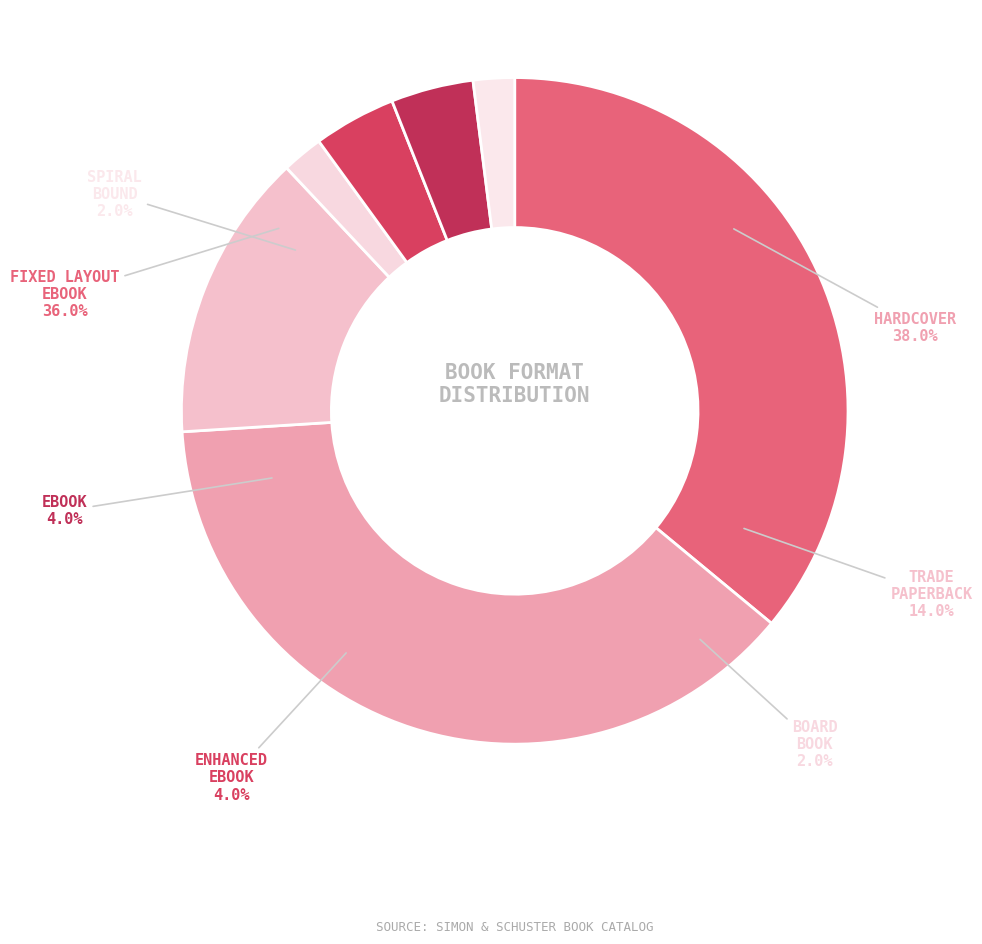

Is there a majority slice in this chart?

No